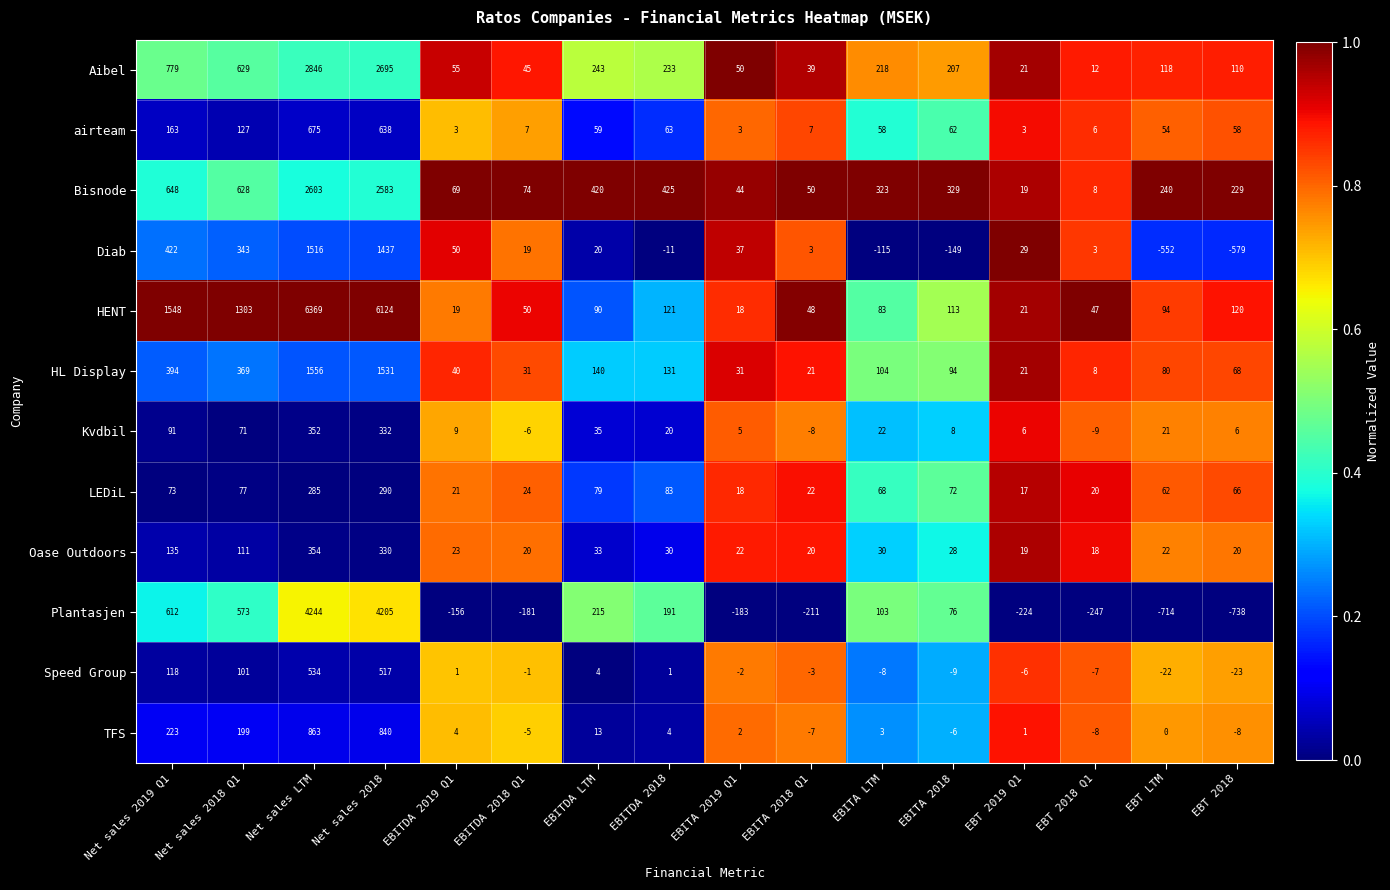

The value of Oase Outdoors at EBITA 2018 is 37. True or false?

False